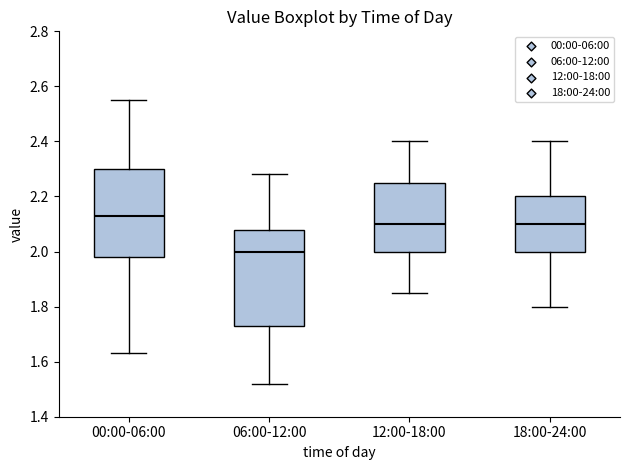

Where does the upper whisker of the box for 00:00-06:00 end on the y-axis? The values are not printed on the chart, so give them approximately, as read against the axis.

2.56